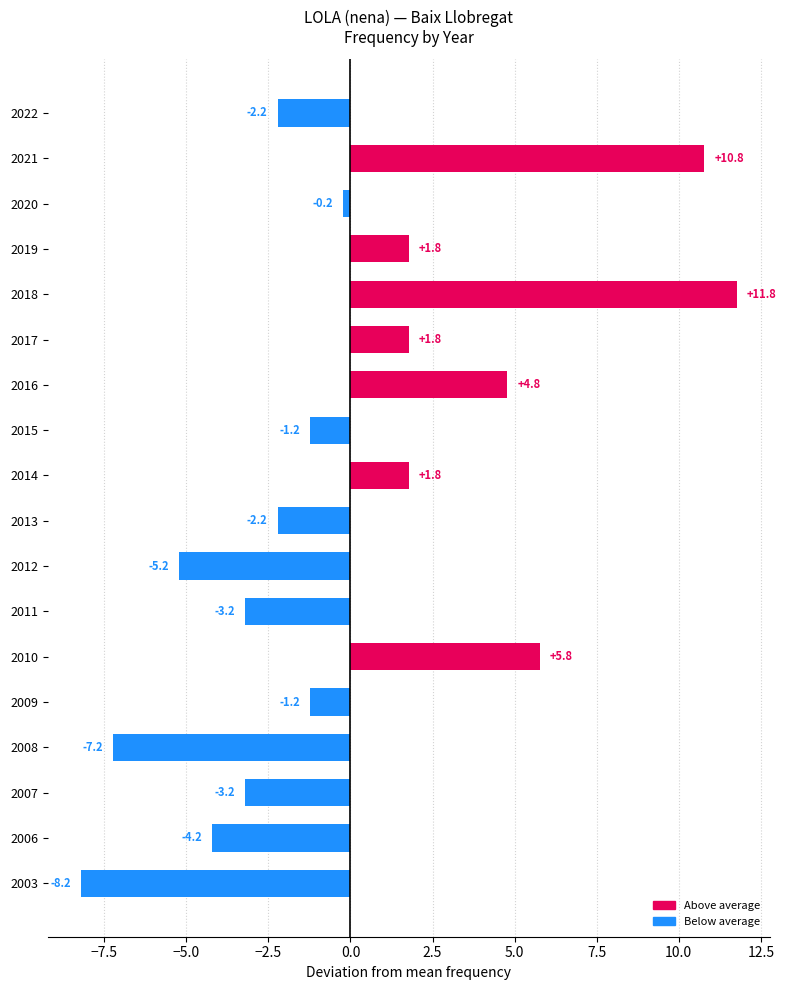

Between 2009 and 2012, which is larger?

2009